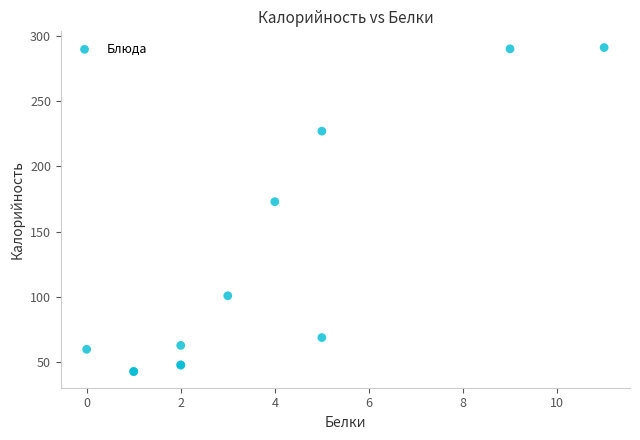

What Y value in the scatter plot is closest to 167?

173